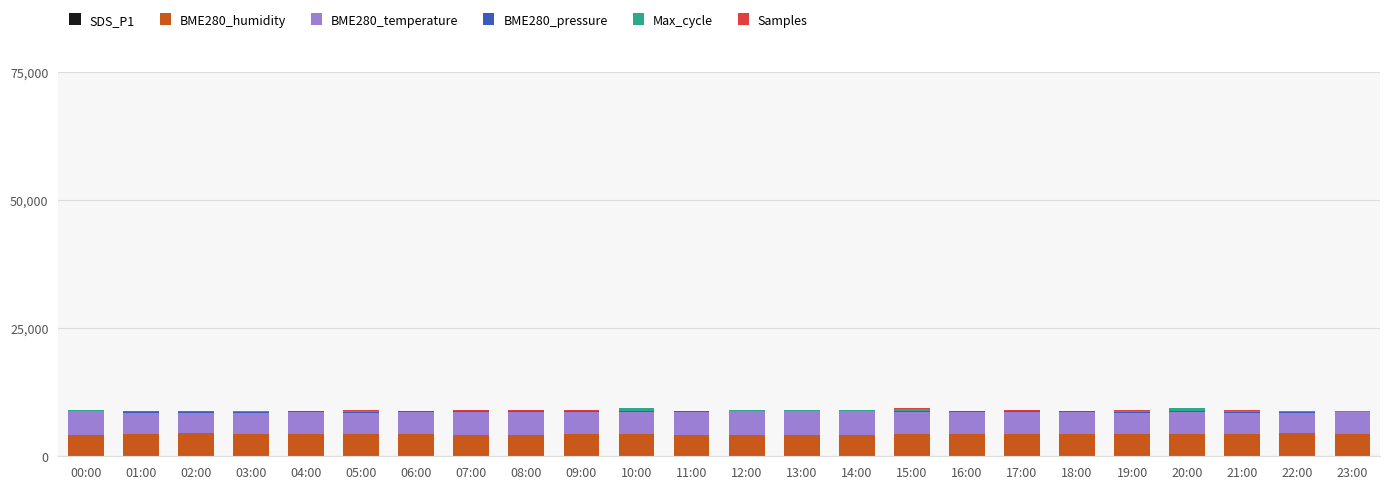

What is the difference between the maximum and minimum values in the Samples series?

123.2